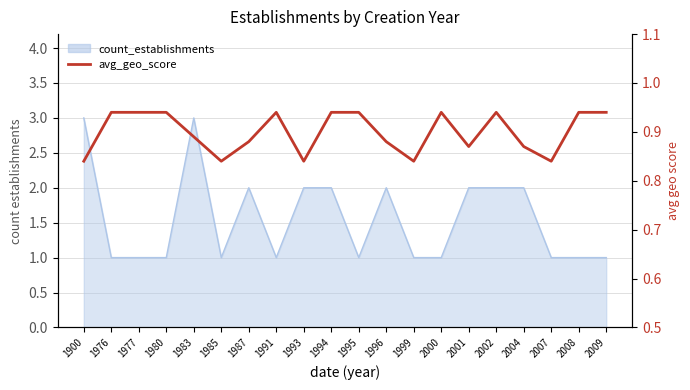

Reading left to right, extract all data points from this chart.

1900=0.8	1976=0.9	1977=0.9	1980=0.9	1983=0.9	1985=0.8	1987=0.9	1991=0.9	1993=0.8	1994=0.9	1995=0.9	1996=0.9	1999=0.8	2000=0.9	2001=0.9	2002=0.9	2004=0.9	2007=0.8	2008=0.9	2009=0.9